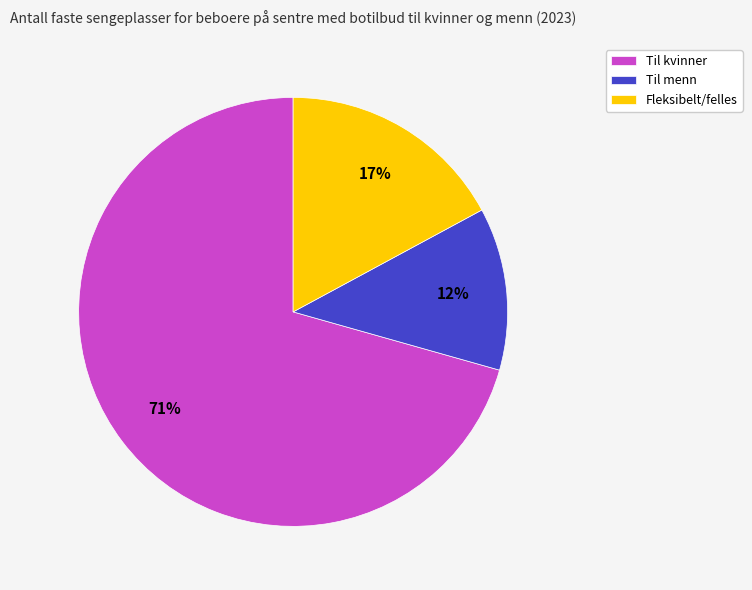

Rank the categories by value from highest to lowest.

Til kvinner, Fleksibelt/felles, Til menn